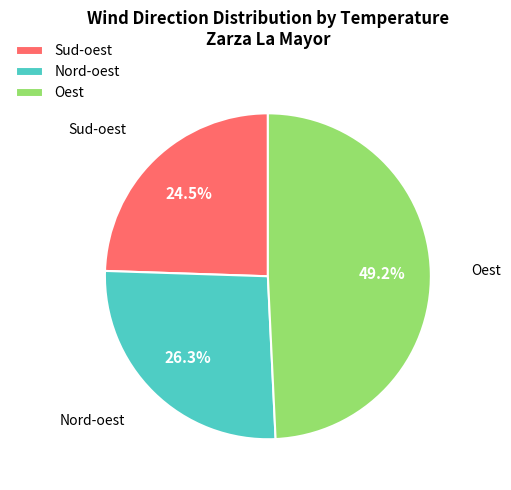

Approximately how many times larger is the value at Nord-oest compared to Sud-oest?

1.1